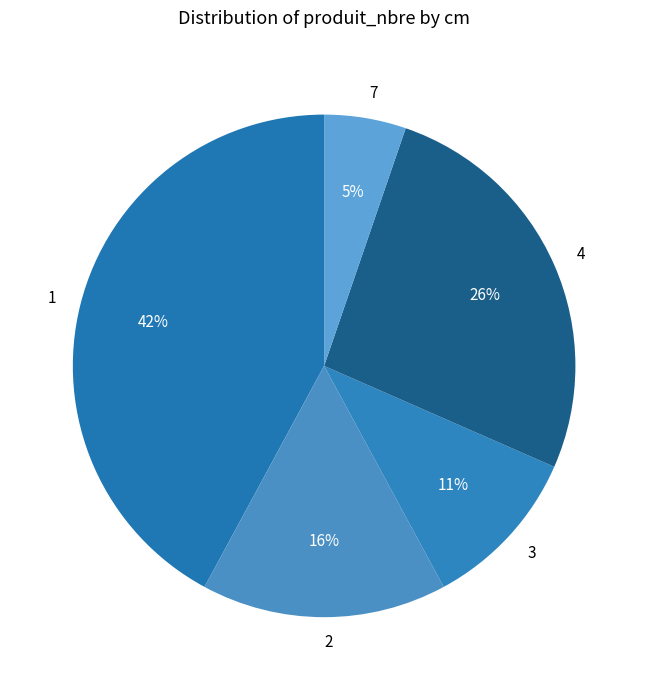

Do 2 and 1 together represent more than half of the pie?

Yes